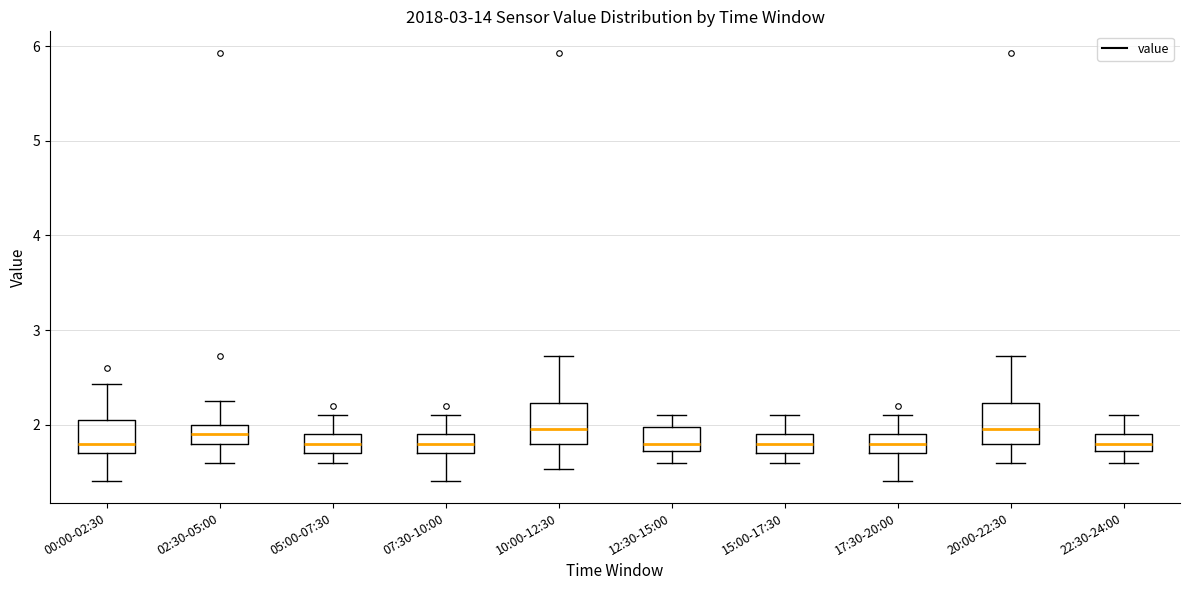

Reading left to right, transcribe this box plot: for each box, give where its median line is, the range the box spans, and where its two whiskers end, as read against the y-axis. The values are not printed on the chart, so give them approximately, as read against the axis.

00:00-02:30: median 1.8, box 1.7 to 2.1, whiskers 1.4 to 2.4
02:30-05:00: median 1.9, box 1.8 to 2.0, whiskers 1.6 to 2.3
05:00-07:30: median 1.8, box 1.7 to 1.9, whiskers 1.6 to 2.1
07:30-10:00: median 1.8, box 1.7 to 1.9, whiskers 1.4 to 2.1
10:00-12:30: median 2.0, box 1.8 to 2.2, whiskers 1.5 to 2.7
12:30-15:00: median 1.8, box 1.7 to 2.0, whiskers 1.6 to 2.1
15:00-17:30: median 1.8, box 1.7 to 1.9, whiskers 1.6 to 2.1
17:30-20:00: median 1.8, box 1.7 to 1.9, whiskers 1.4 to 2.1
20:00-22:30: median 2.0, box 1.8 to 2.2, whiskers 1.6 to 2.7
22:30-24:00: median 1.8, box 1.7 to 1.9, whiskers 1.6 to 2.1